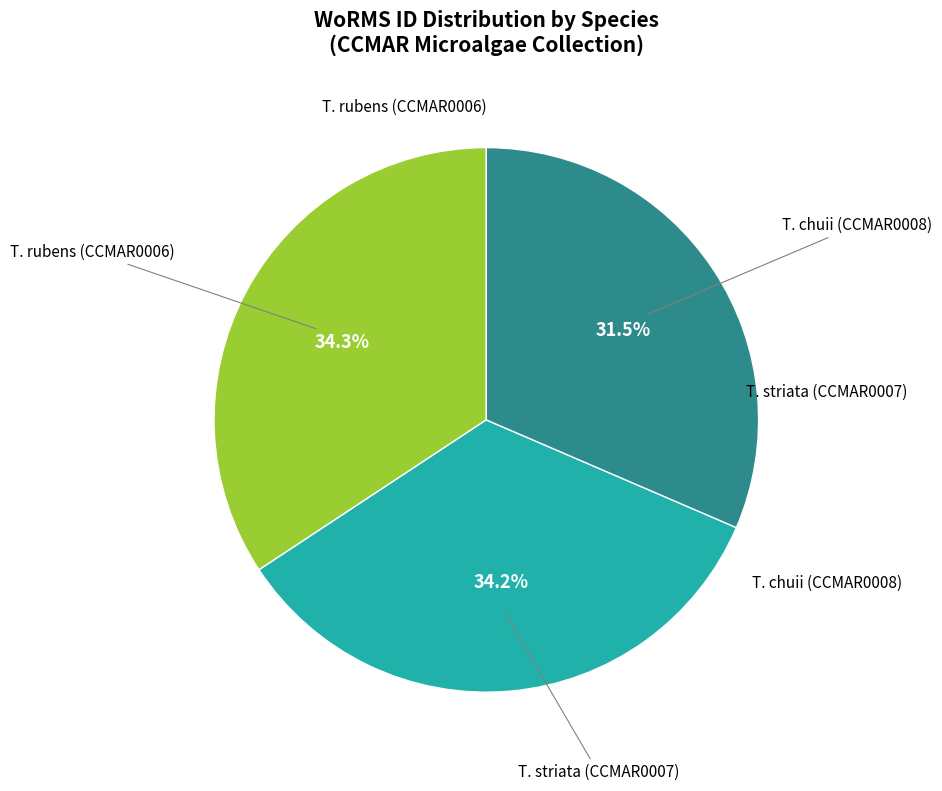

Which slice is the smallest?

T. chuii (CCMAR0008)